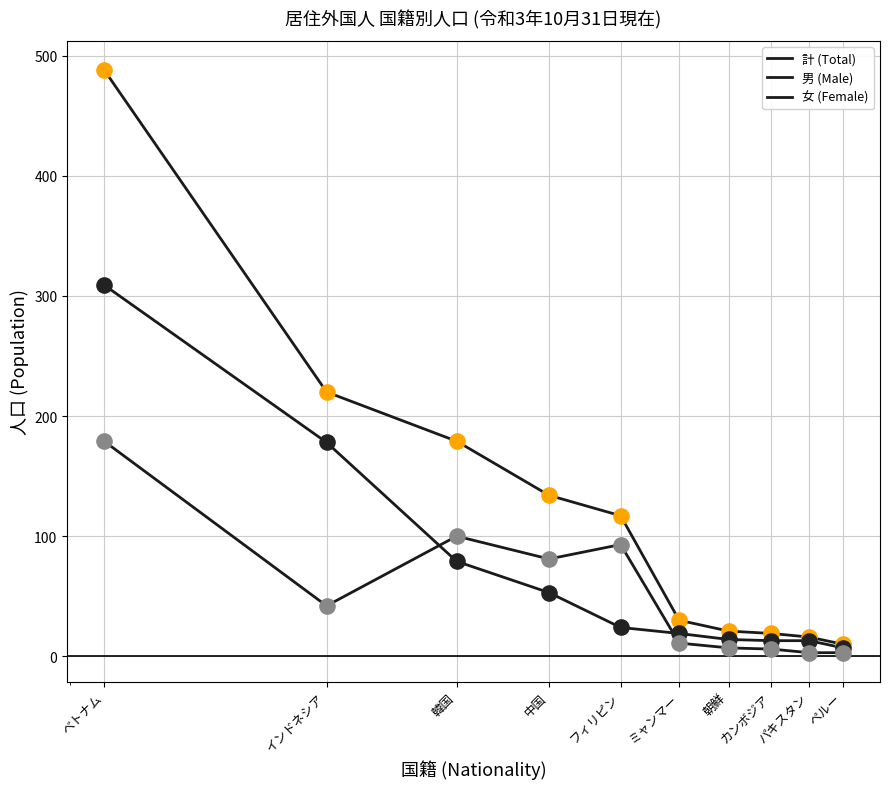

How many lines are shown in the chart?

3